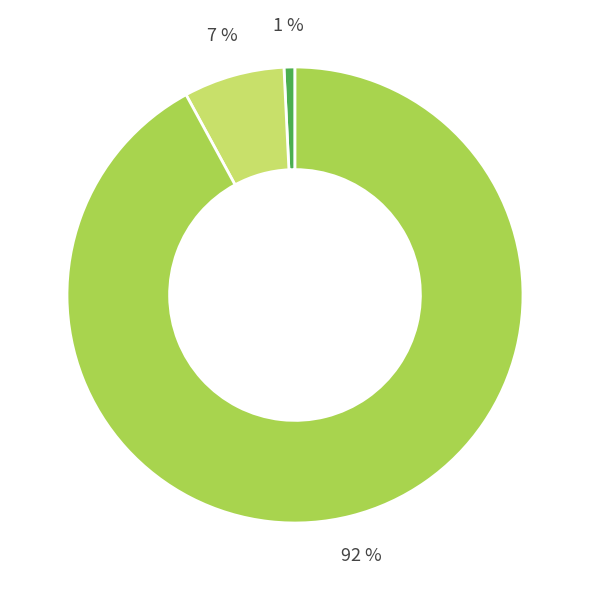

Does any single category account for the majority?

Yes